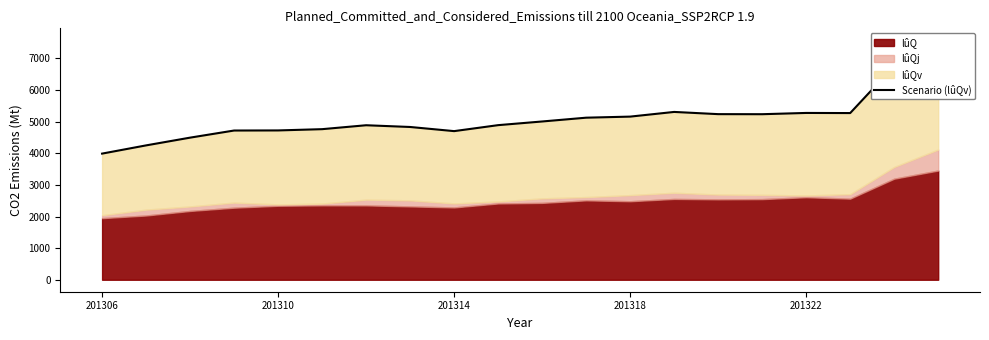

Between 8 and 14, which is larger?

14